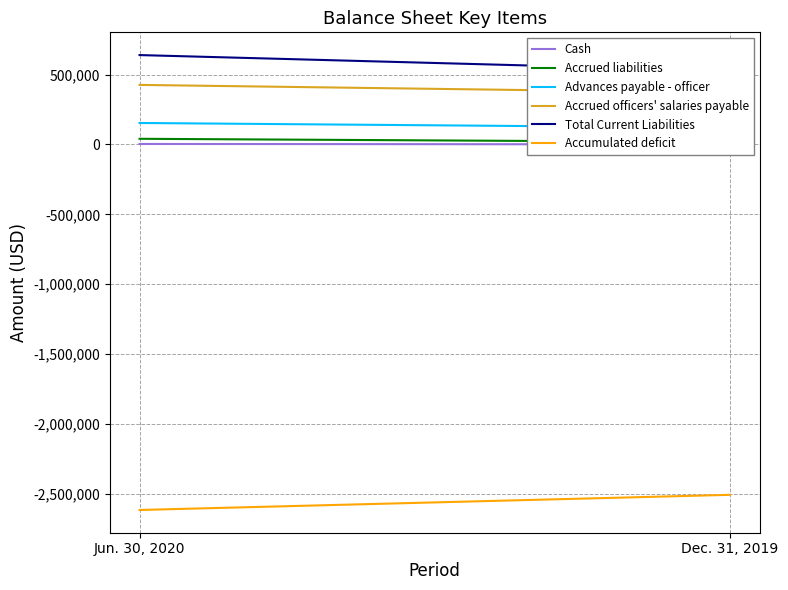

Reading left to right, what are all the values shown in this chart?

Cash: Jun. 30, 2020=3139	Dec. 31, 2019=7
Accrued liabilities: Jun. 30, 2020=40113	Dec. 31, 2019=16915
Advances payable - officer: Jun. 30, 2020=153209	Dec. 31, 2019=119845
Accrued officers' salaries payable: Jun. 30, 2020=425625	Dec. 31, 2019=369125
Total Current Liabilities: Jun. 30, 2020=638947	Dec. 31, 2019=525894
Accumulated deficit: Jun. 30, 2020=-2615028	Dec. 31, 2019=-2506607